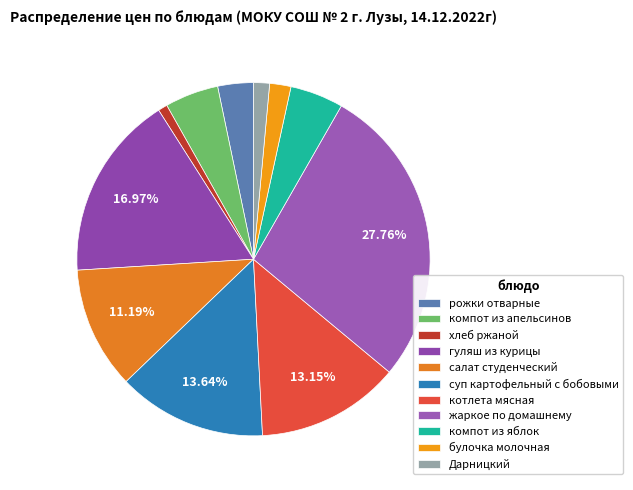

Is it true that компот из яблок is 13% of the pie?

False